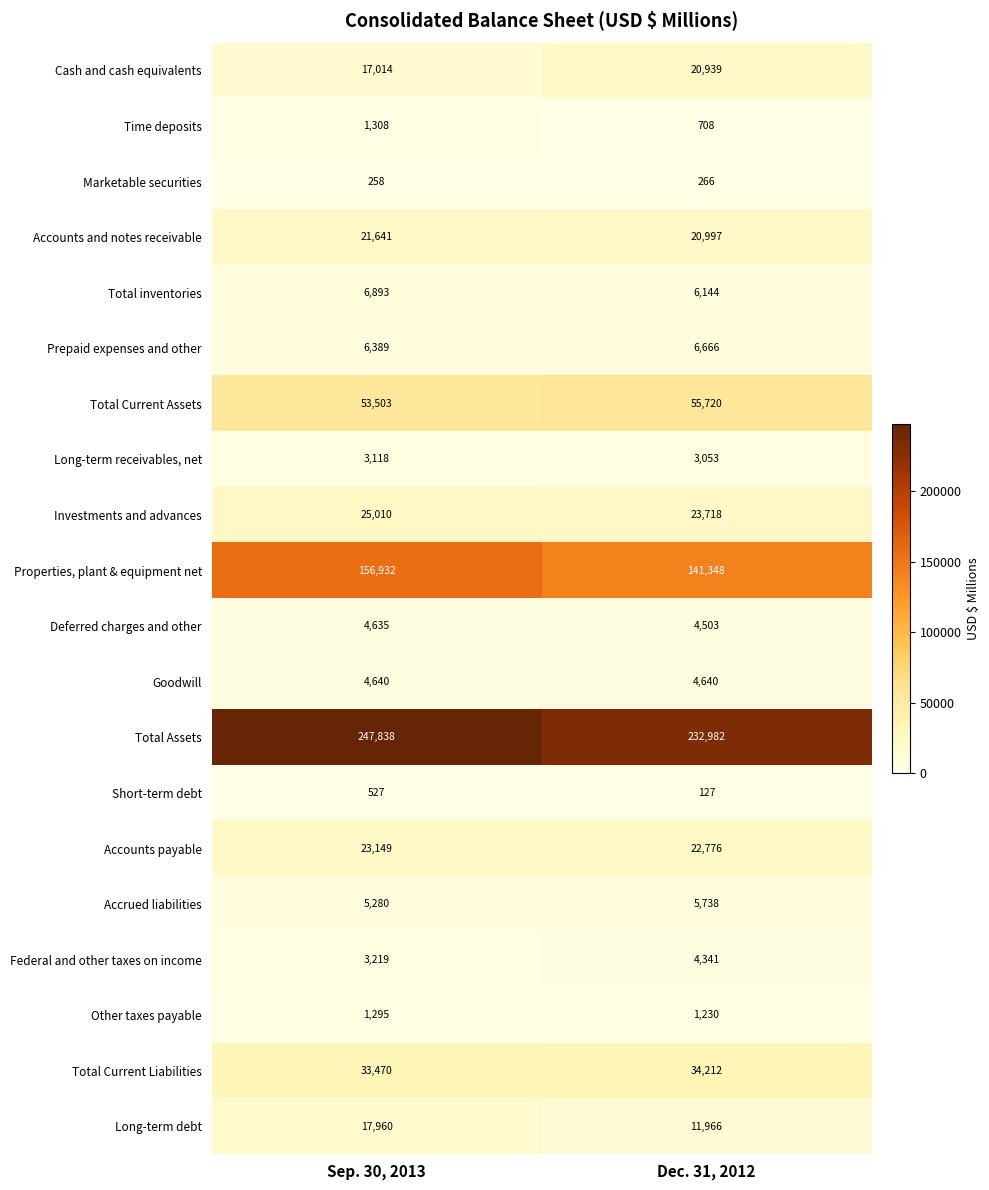

What is the maximum value shown in the chart?

247838